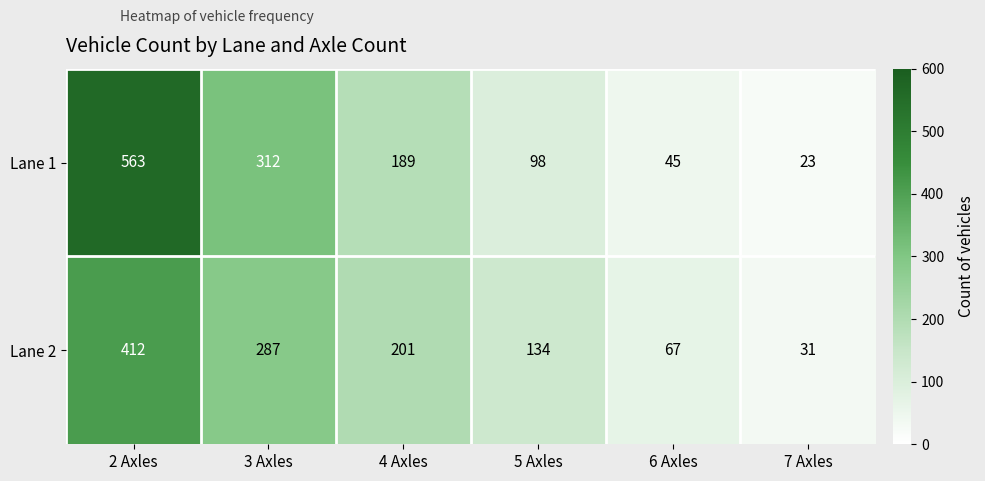

Between 4 Axles and 7 Axles, which series saw the biggest shift?

Lane 2